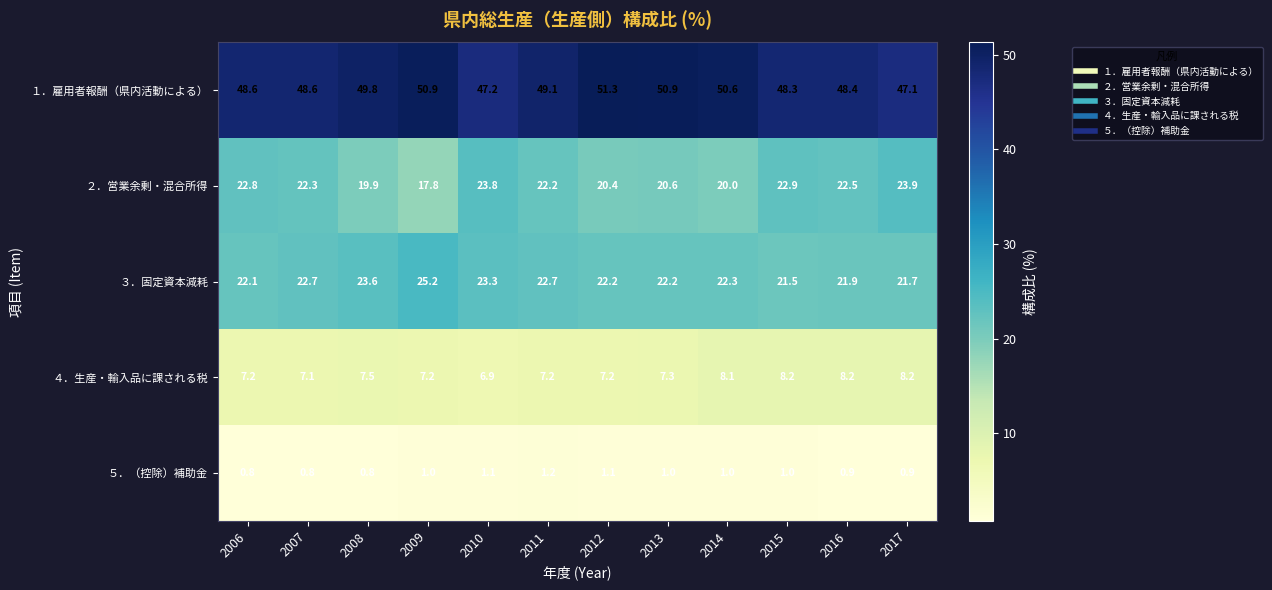

What is the average value of the ２．営業余剰・混合所得 series?

21.6